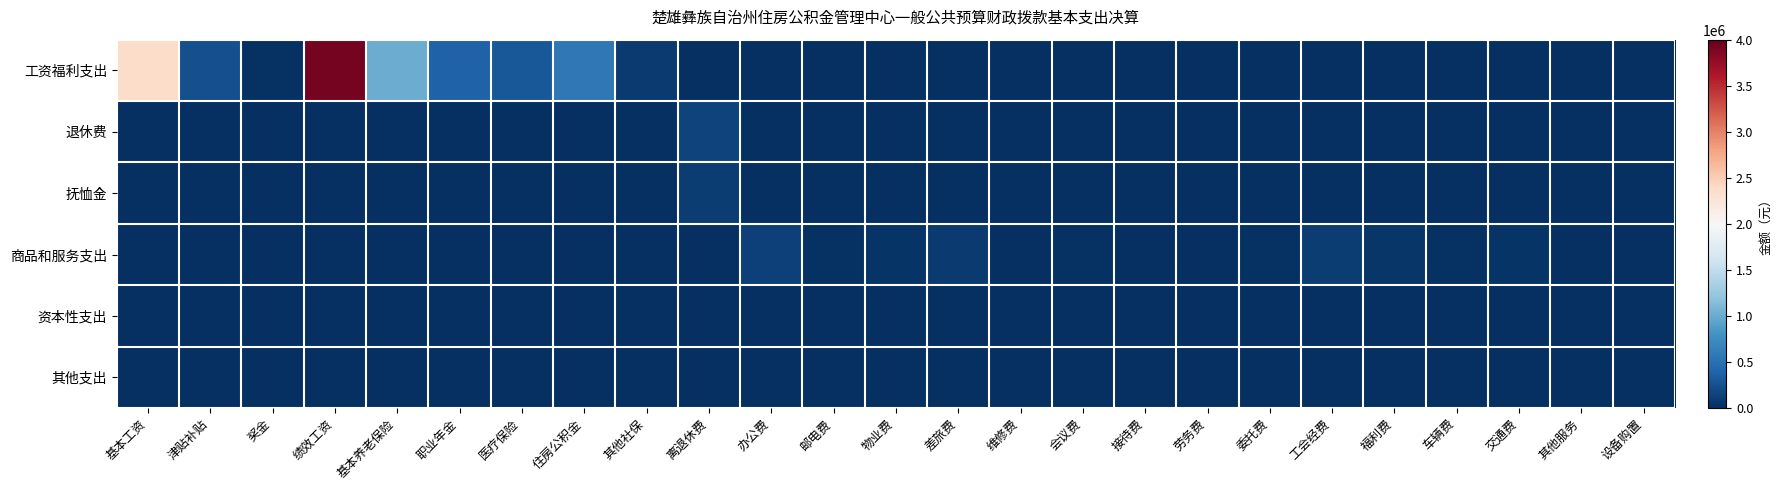

At which category is the sum across all series the highest?

绩效工资